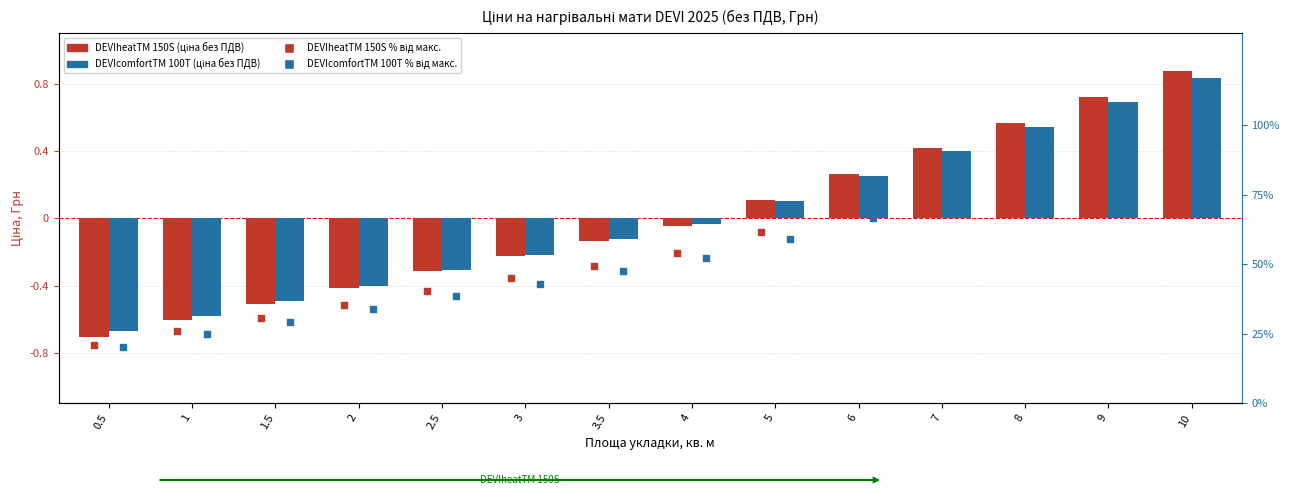

At how many categories does at least one series exceed 62?

5